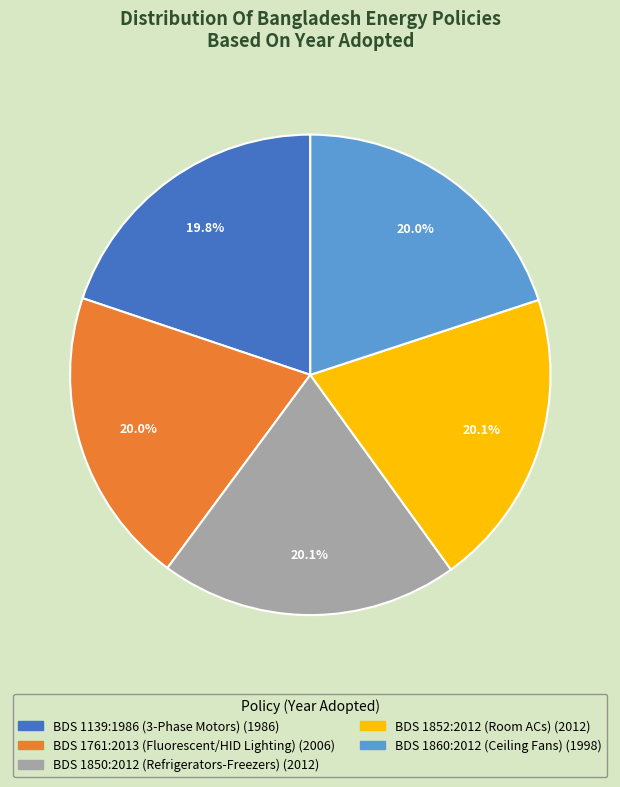

Does any single category account for the majority?

No